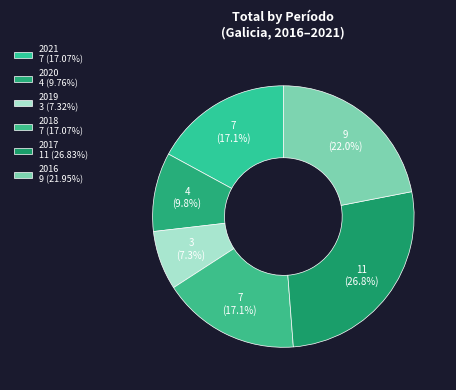

Is it true that 2021 is 32% of the pie?

False